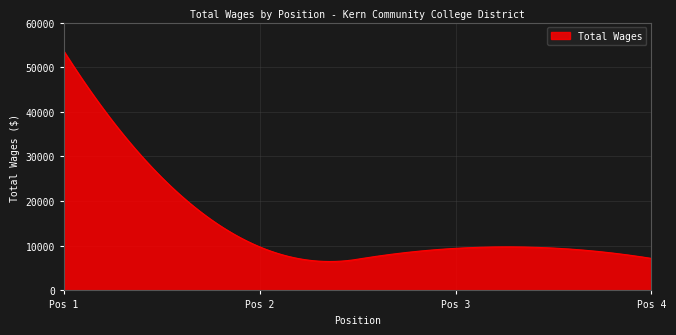

What is the minimum value shown in the chart?

6474.3